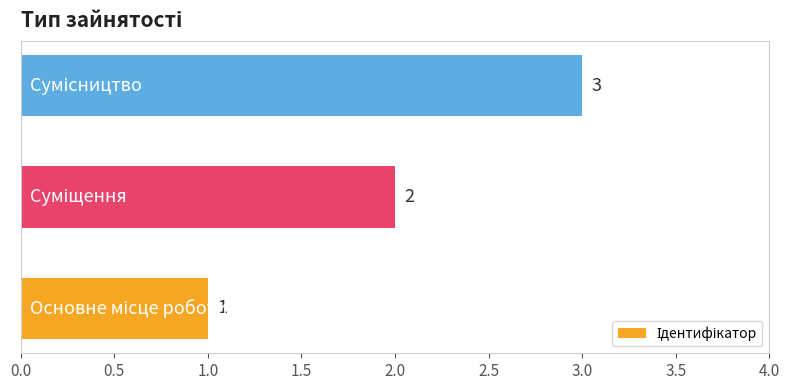

What is the sum of all values?

6